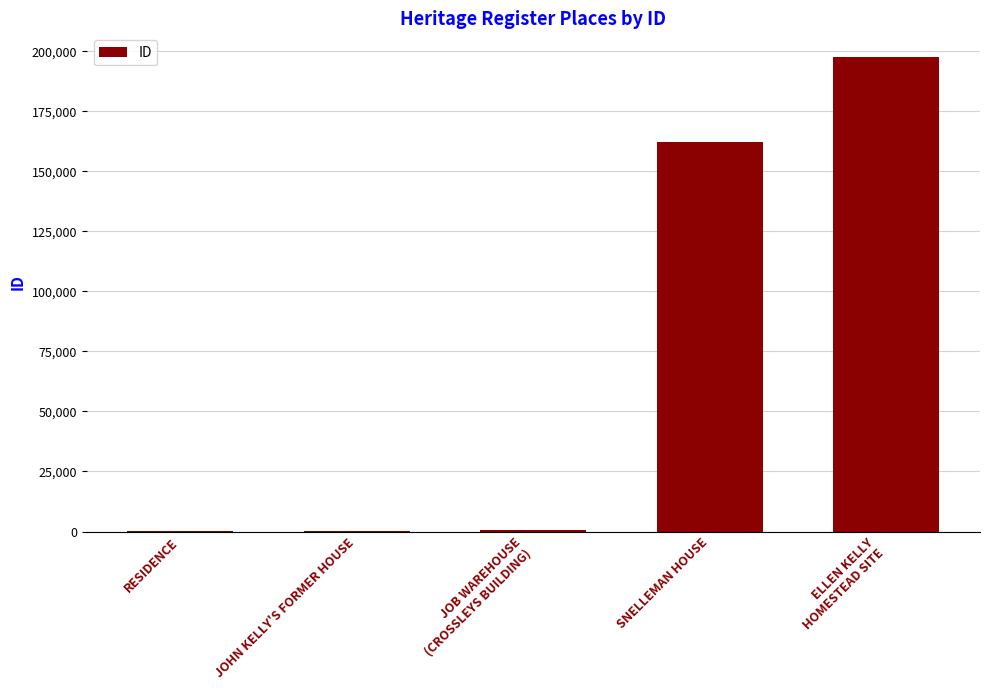

True or false: the data shows 109742 at SNELLEMAN HOUSE.

False